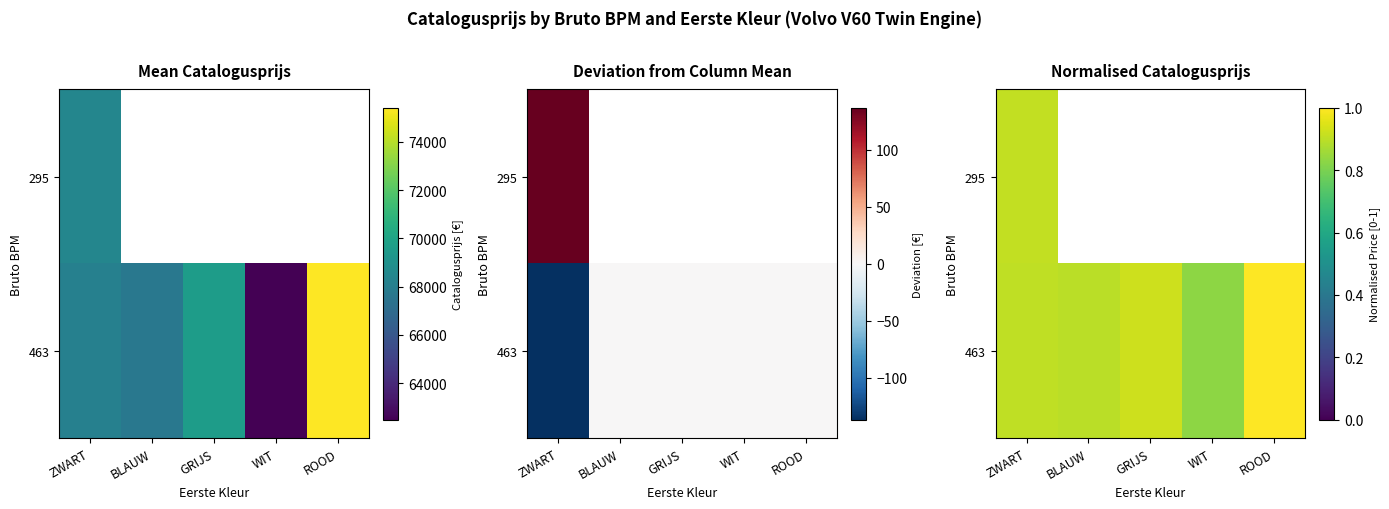

At which label does 463 reach its minimum?

WIT